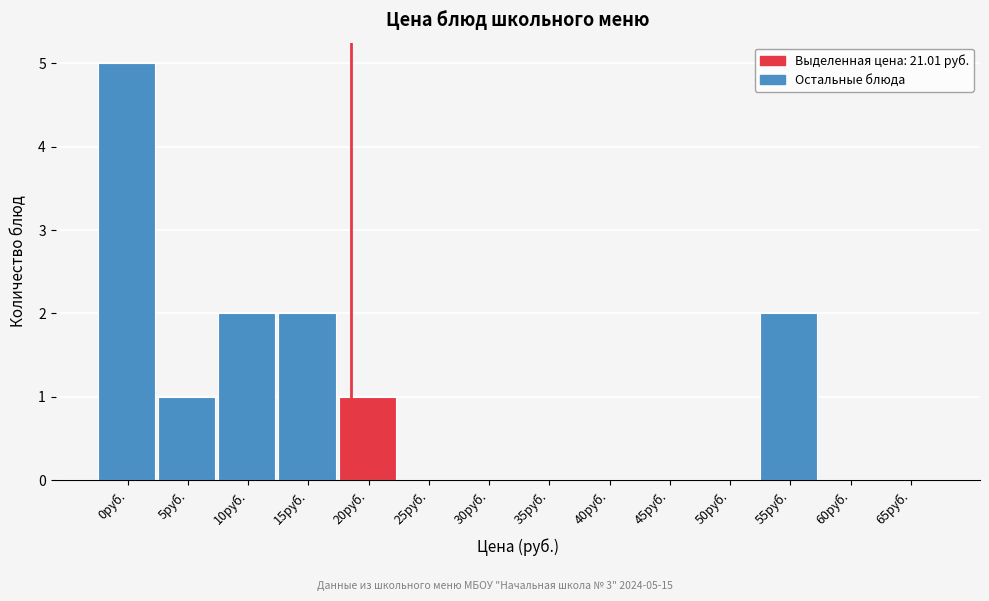

Reading left to right, what are all the values shown in this chart?

0руб.=5	5руб.=1	10руб.=2	15руб.=2	20руб.=1	25руб.=0	30руб.=0	35руб.=0	40руб.=0	45руб.=0	50руб.=0	55руб.=2	60руб.=0	65руб.=0